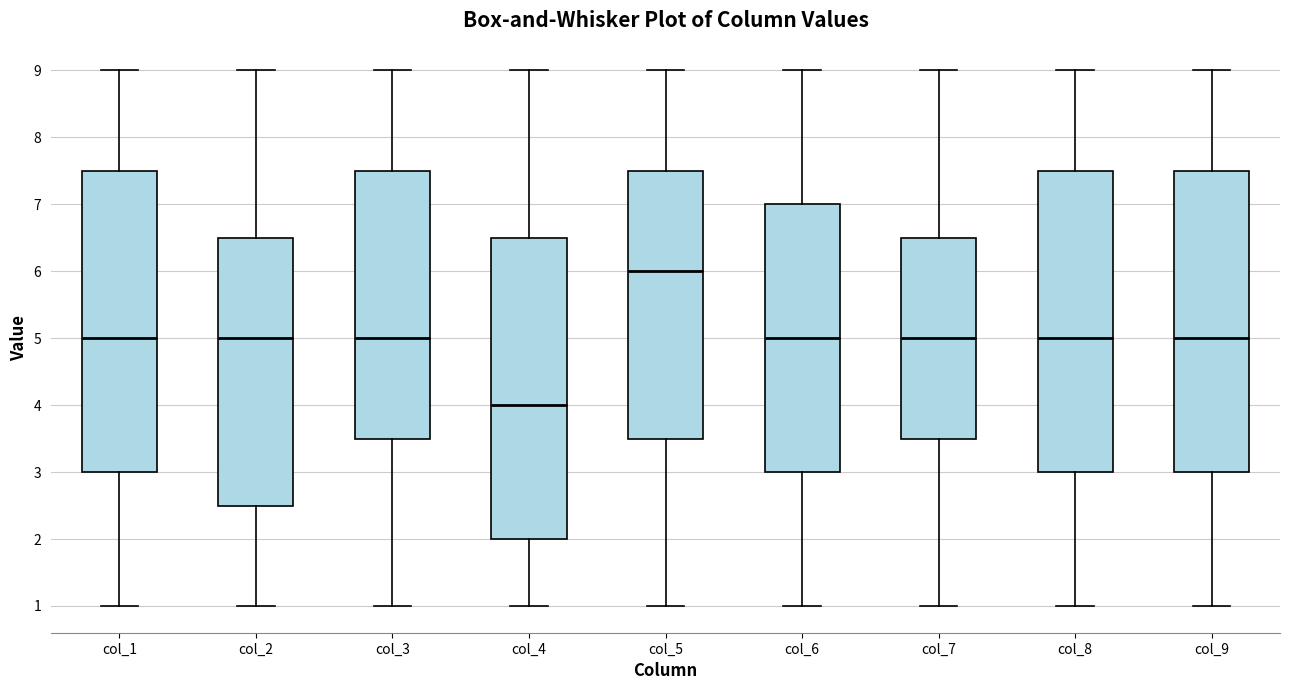

Which box's median line is the highest?

col_5